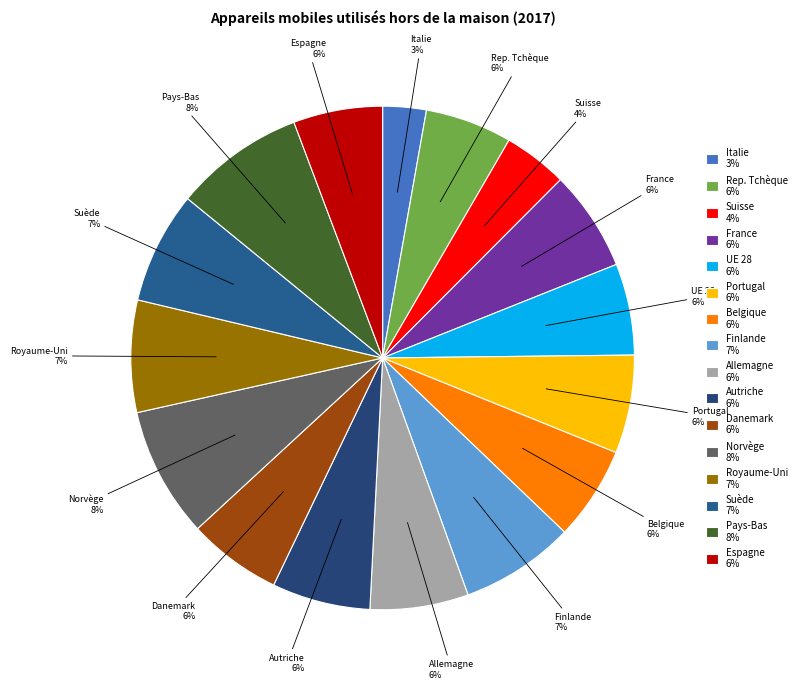

Is there any slice that represents more than half of the pie?

No